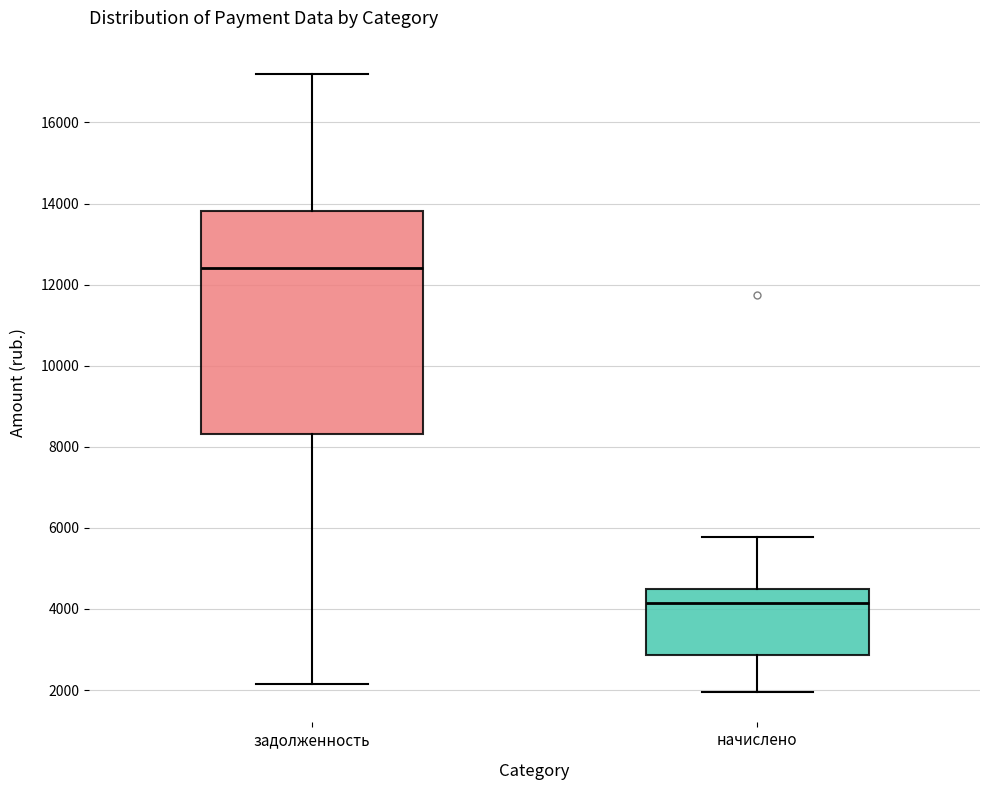

Which box is the tallest, from its lower edge to its upper edge?

задолженность